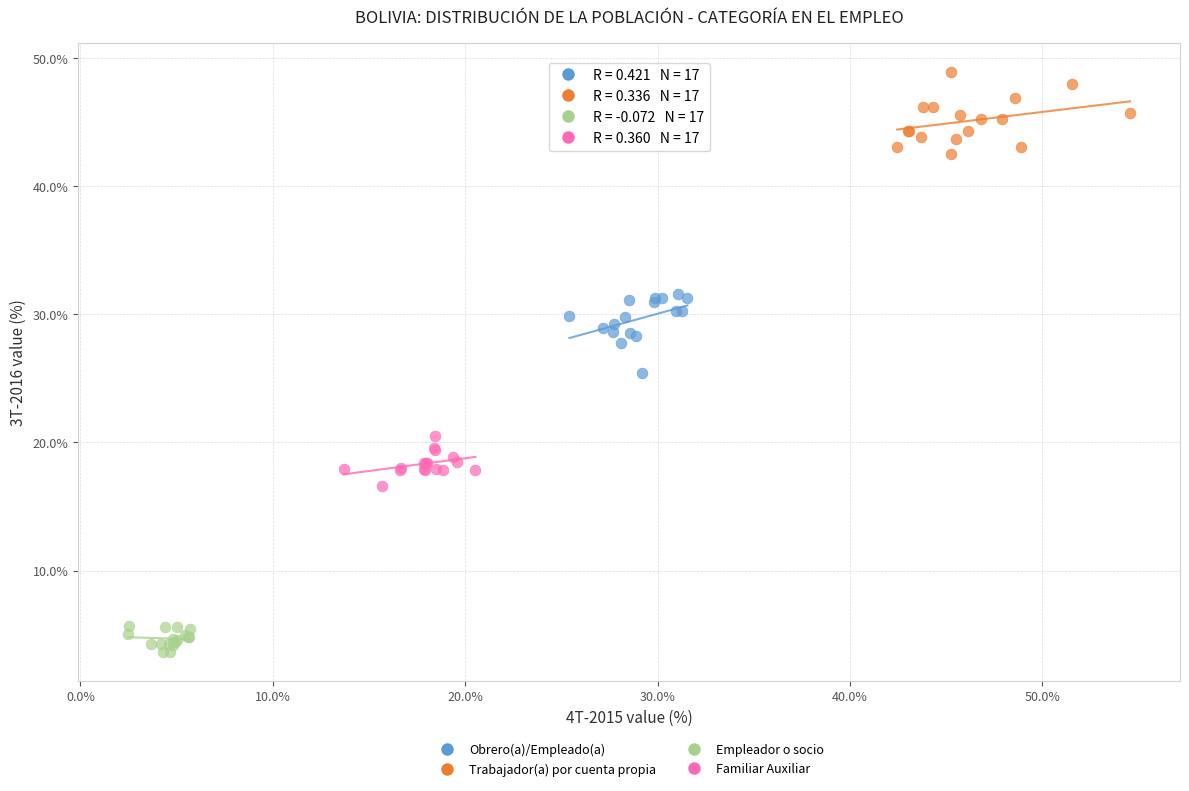

Which series reaches the maximum Y coordinate?

Trabajador(a) por cuenta propia